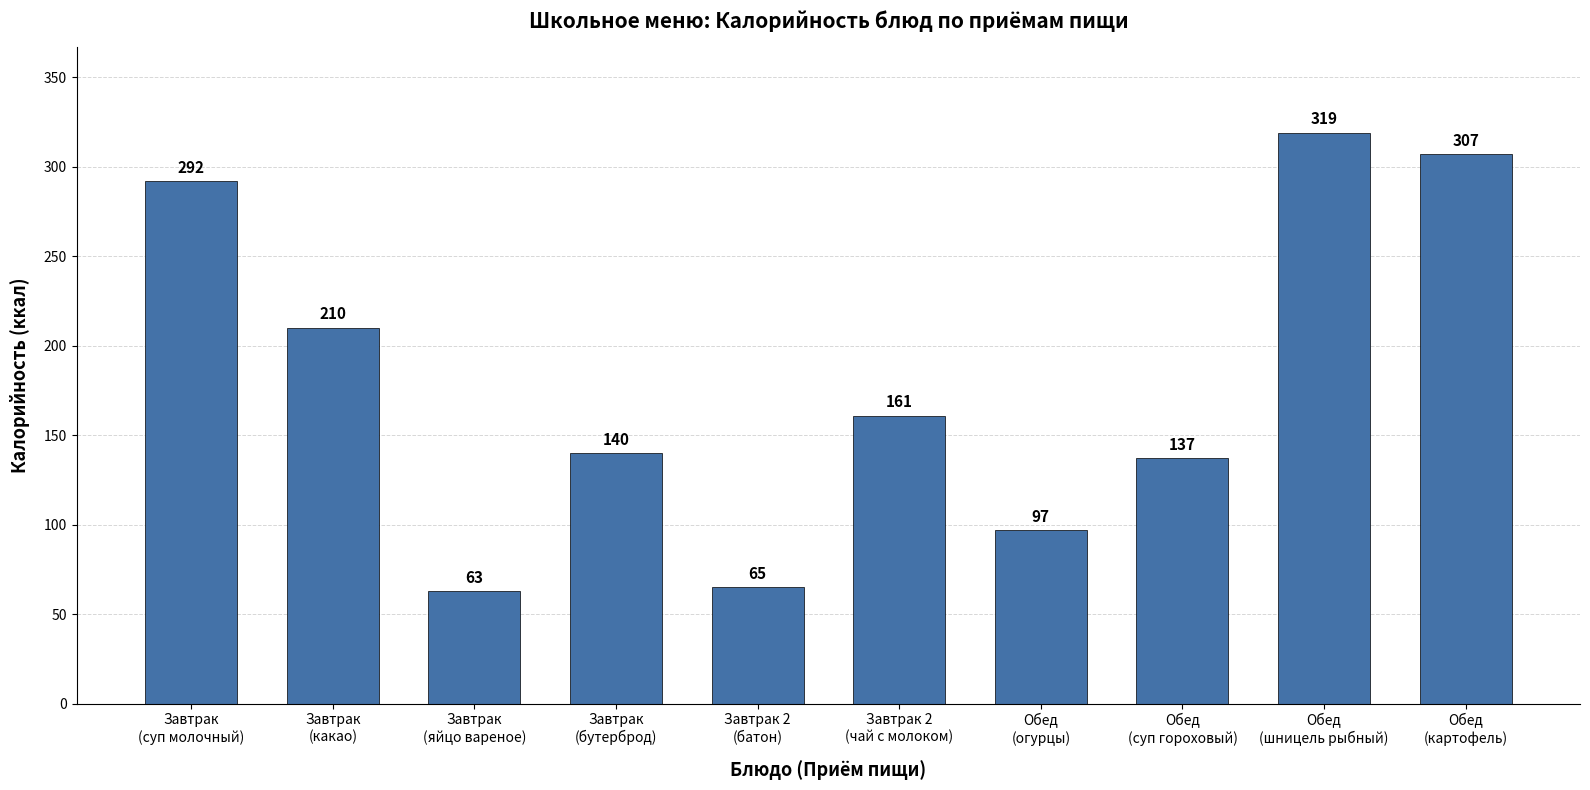

Reading left to right, transcribe all the data shown in this chart.

Завтрак
(суп молочный)=292	Завтрак
(какао)=210	Завтрак
(яйцо вареное)=63	Завтрак
(бутерброд)=140	Завтрак 2
(батон)=65	Завтрак 2
(чай с молоком)=161	Обед
(огурцы)=97	Обед
(суп гороховый)=137	Обед
(шницель рыбный)=319	Обед
(картофель)=307